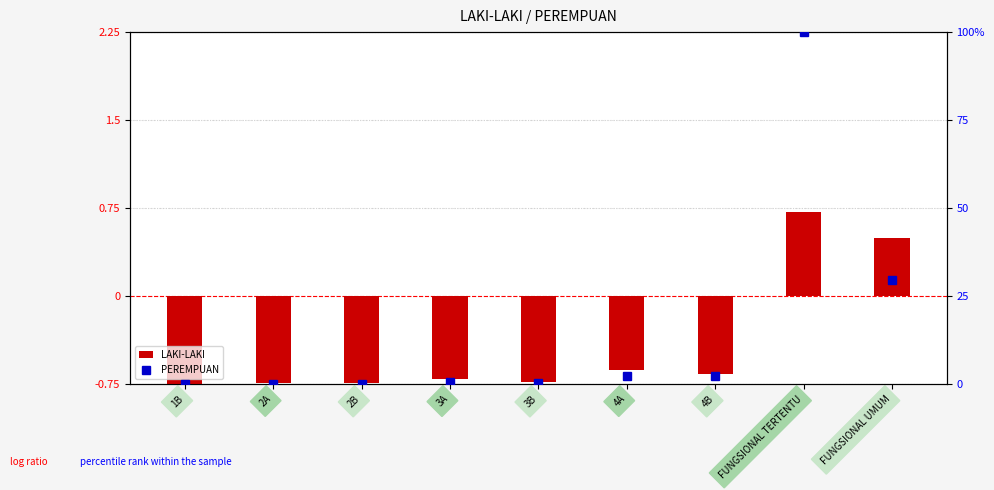

What is the value of the PEREMPUAN bar at the 7th from the left?

2.4